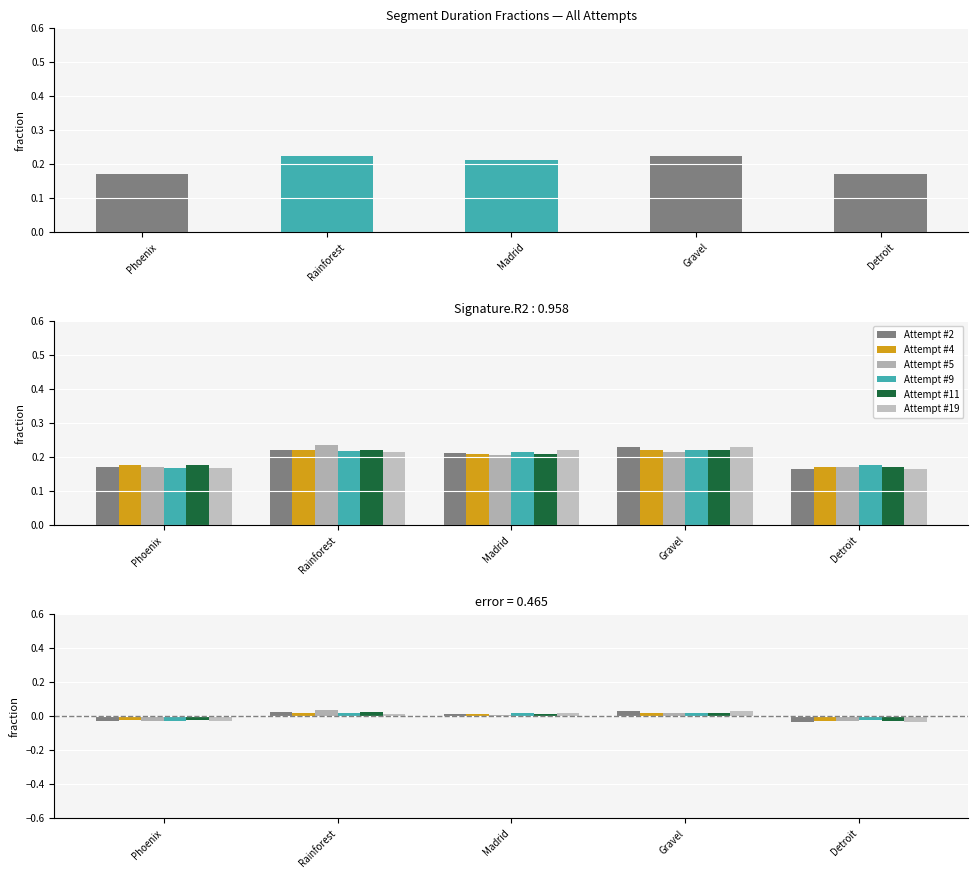

Read the Attempt #19's Duration (ms) value at Rainforest.

0.2